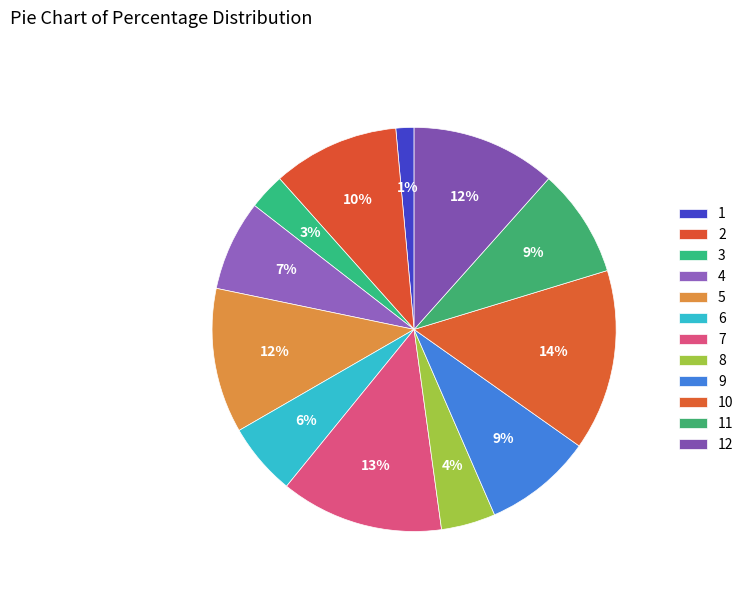

To the nearest percent, what percentage of the pie is 3?

3%